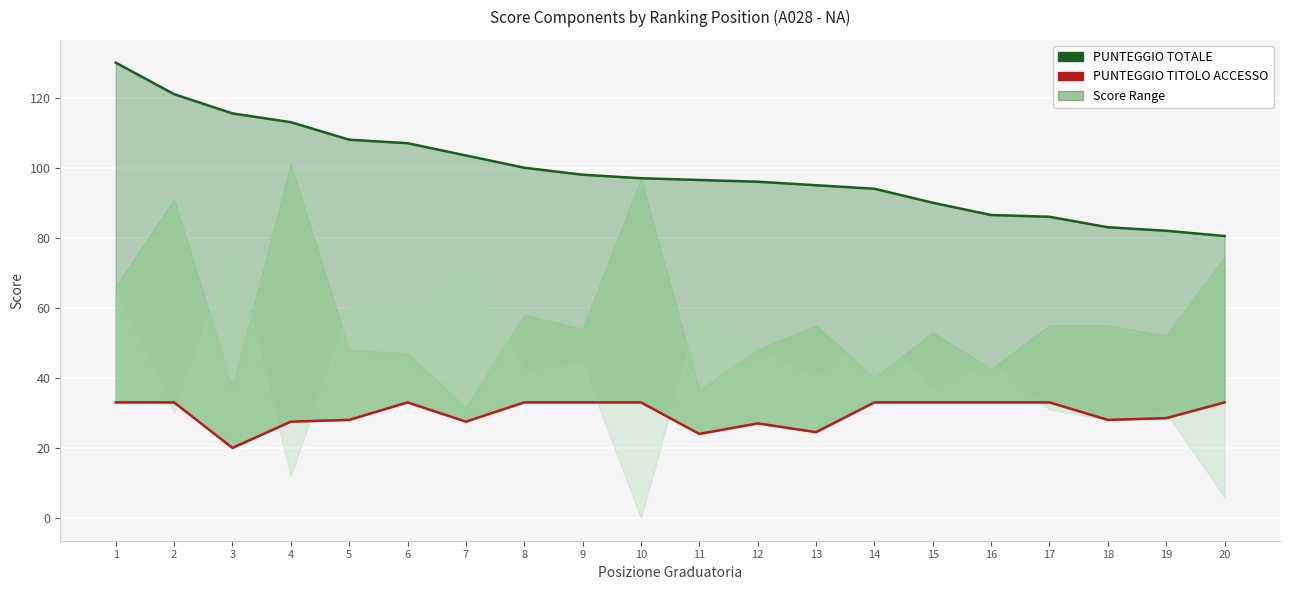

Is the value of PUNTEGGIO TOTALE (line) at 3 greater than the value of PUNTEGGIO TITOLO ACCESSO (line) at 17?

Yes